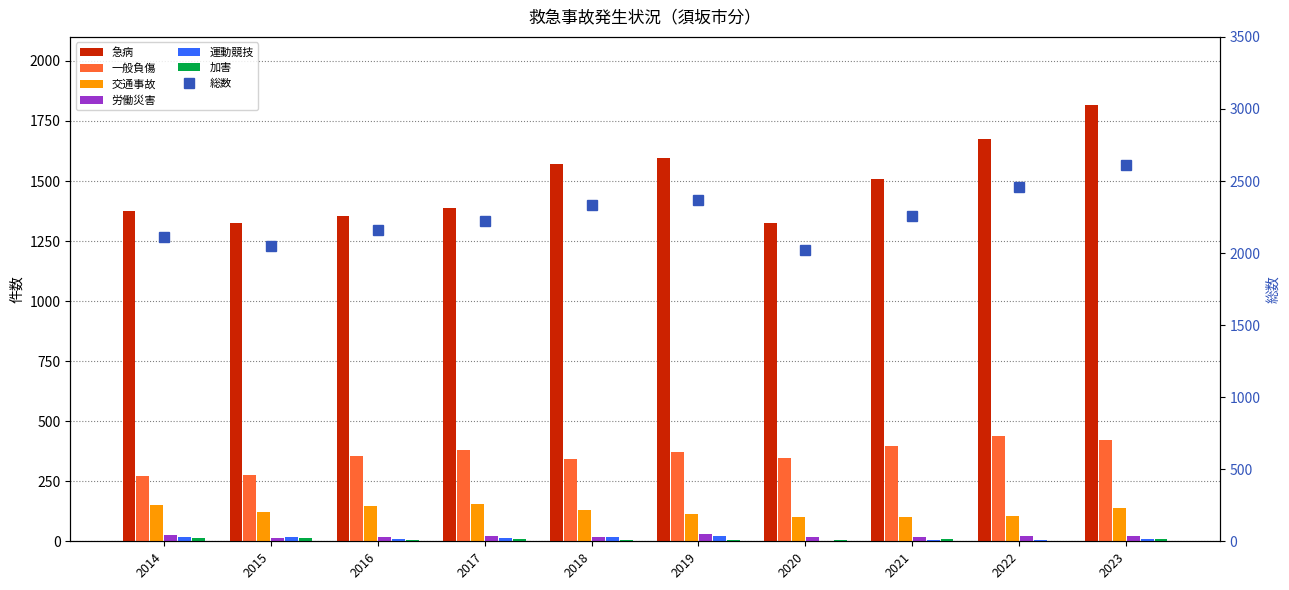

What is the difference between the maximum and second lowest values in the 加害 series?

8